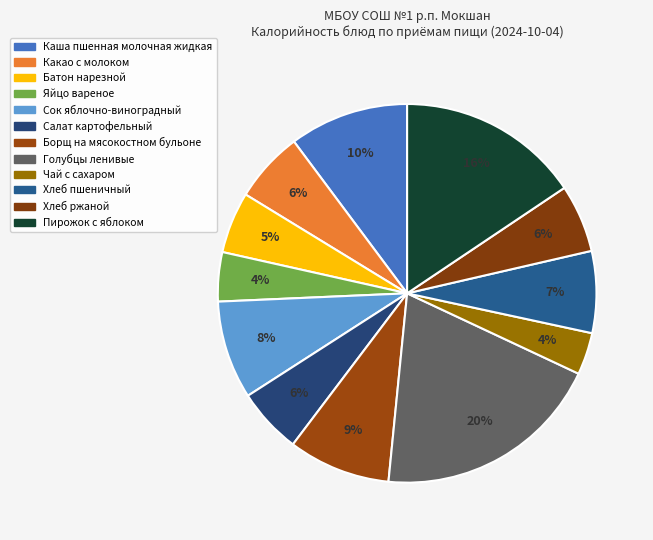

To the nearest percent, what percentage of the pie is Какао с молоком?

6%